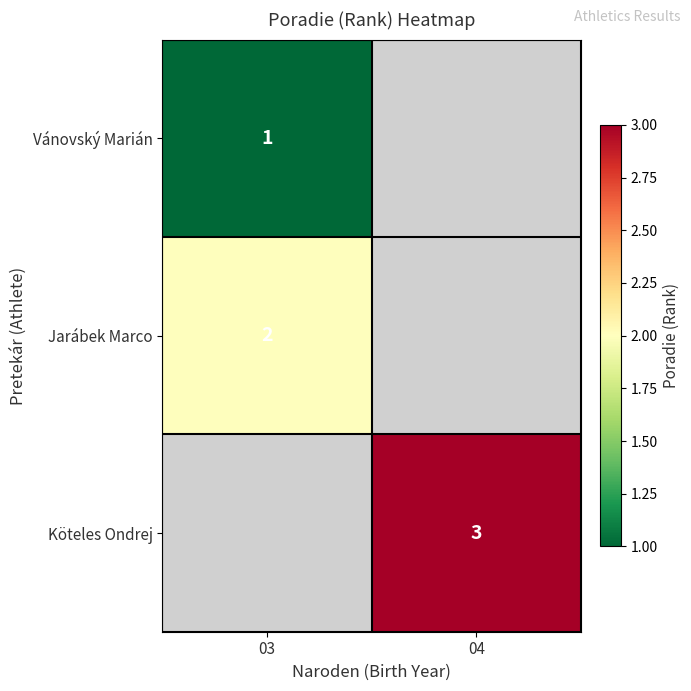

The Vánovský Marián series shows 1 at 03. True or false?

True